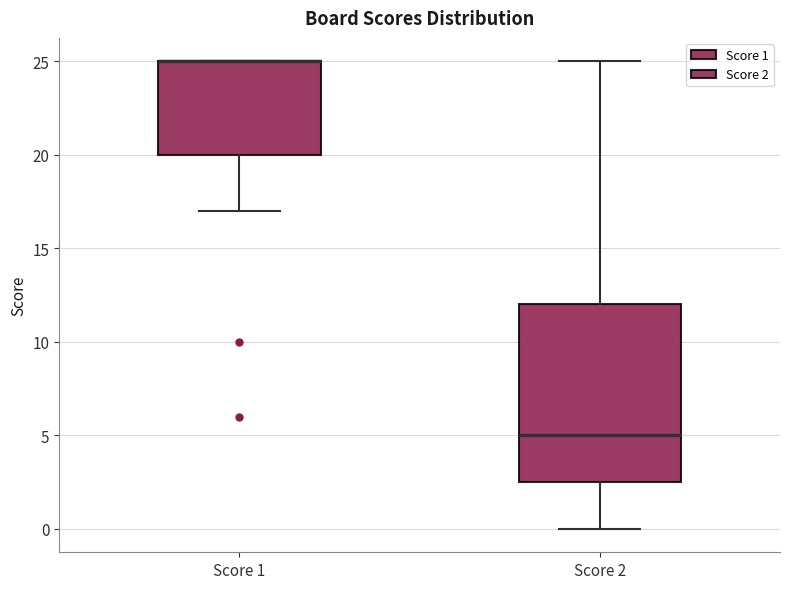

Where is the upper edge of the box for Score 1 on the y-axis? The values are not printed on the chart, so give them approximately, as read against the axis.

25.0